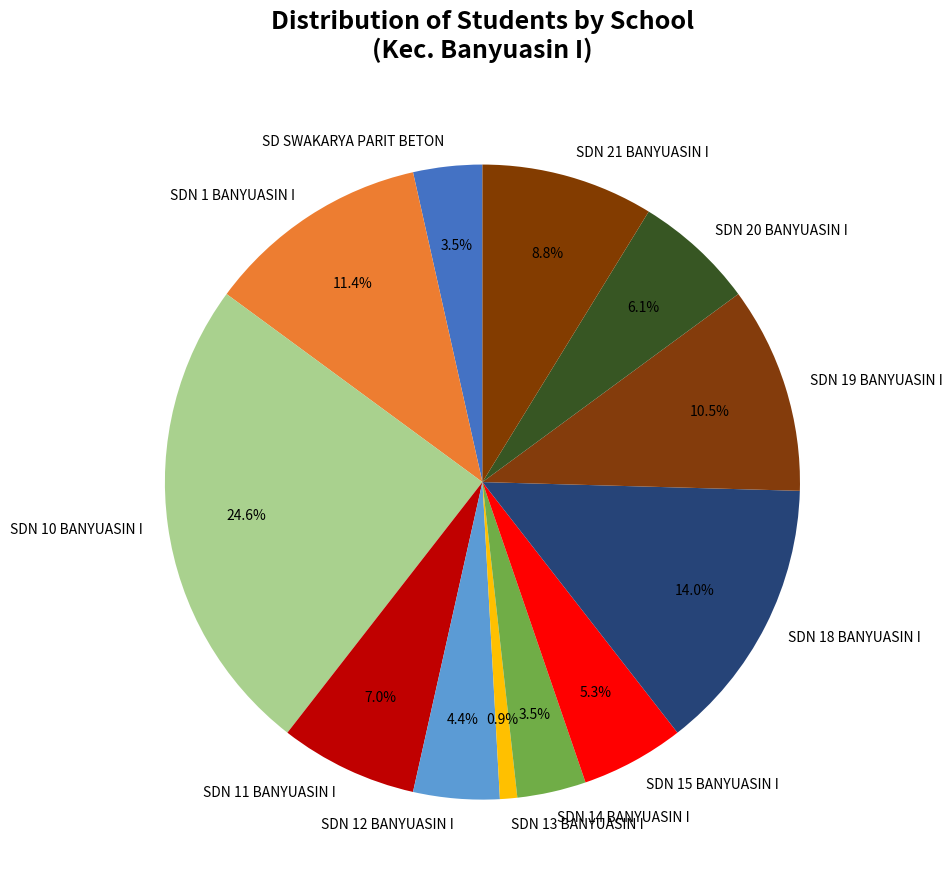

To the nearest percent, what percentage of the pie is SDN 1 BANYUASIN I?

11%